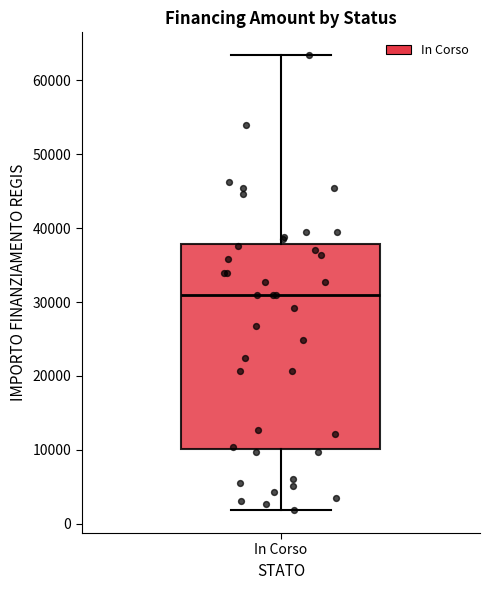

Transcribe this box plot: give where the median line is, the range the box spans, and where the two whiskers end, as read against the y-axis. The values are not printed on the chart, so give them approximately, as read against the axis.

median 31000, box 10000 to 38000, whiskers 2000 to 63000